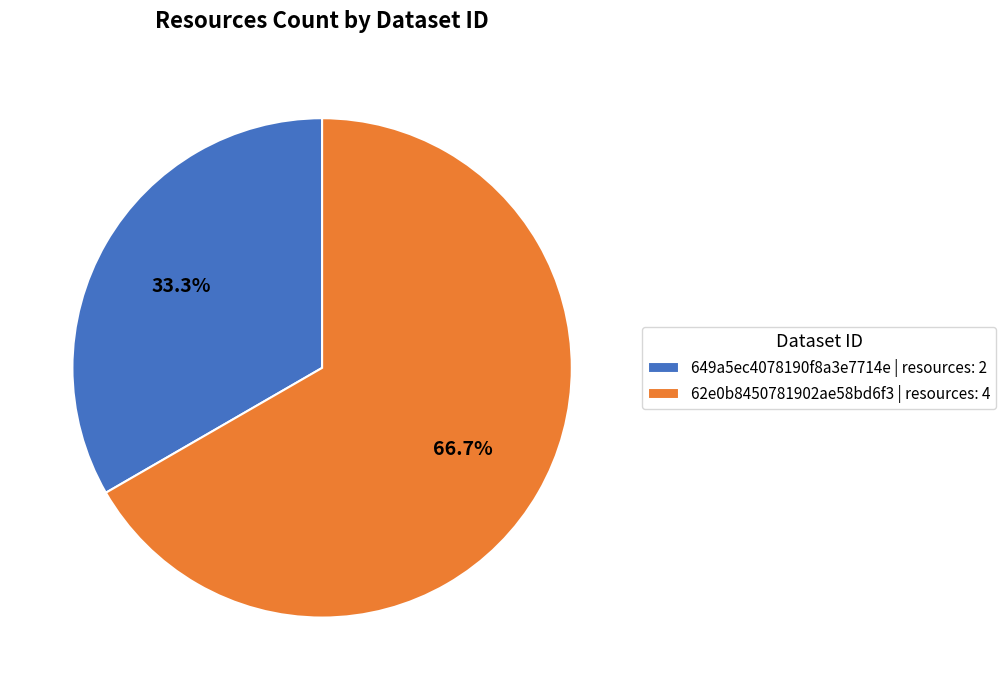

Is the sum of 649a5ec4078190f8a3e7714e and 62e0b8450781902ae58bd6f3 greater than half?

Yes